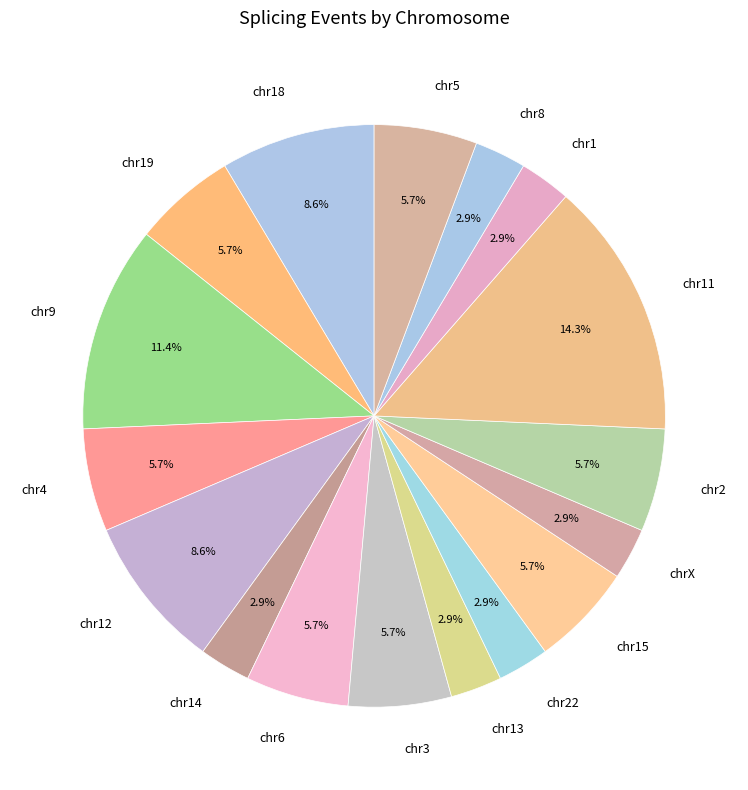

Which category has the biggest portion of the pie?

chr11